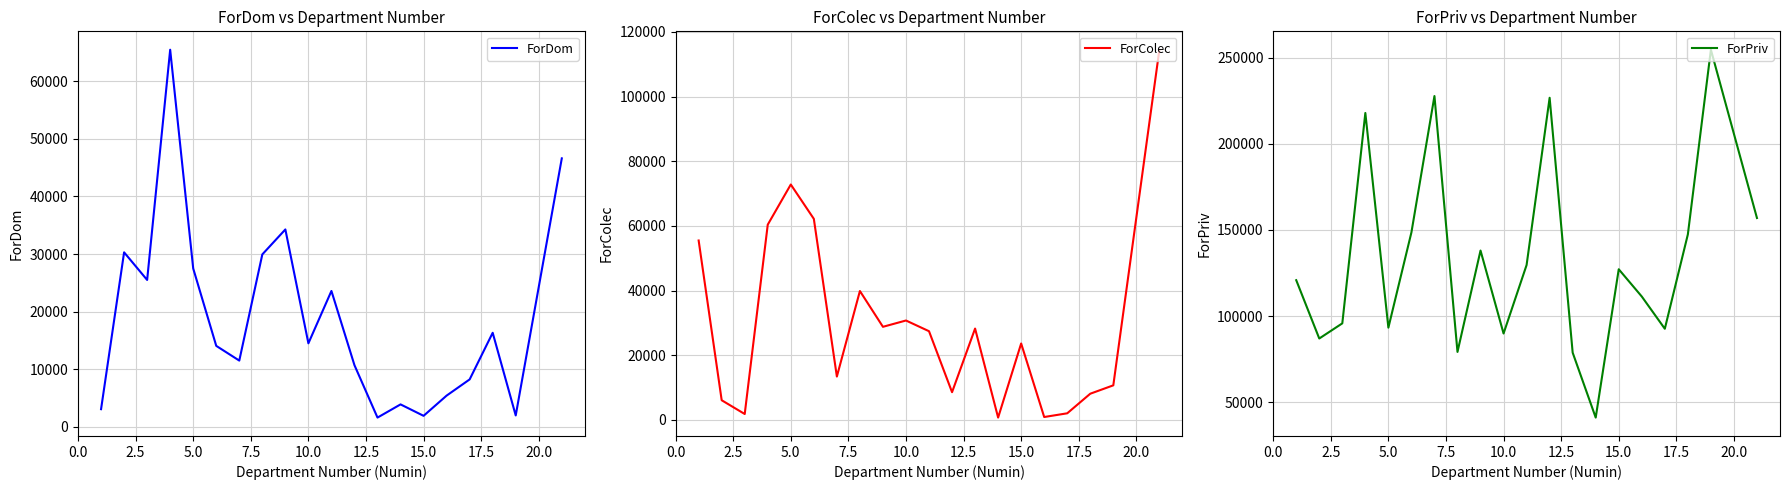

What is the highest value of the ForColec series?

114464.2